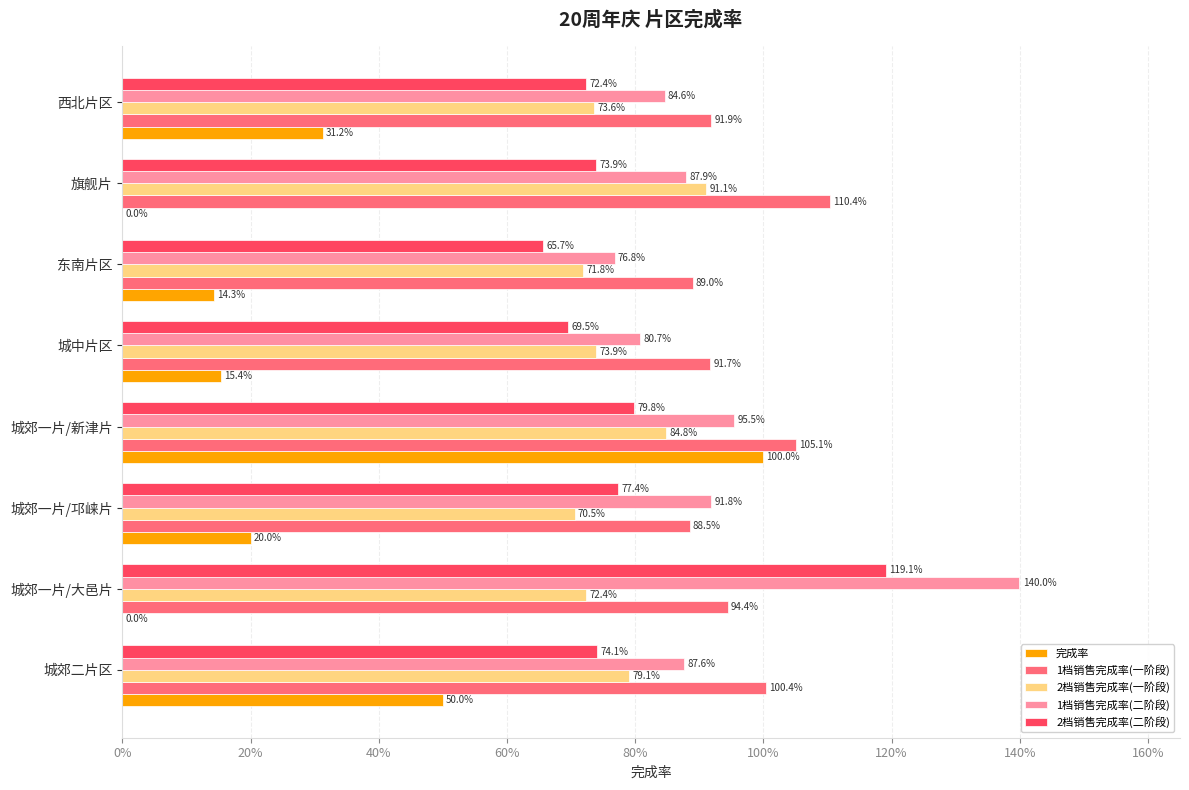

What are all the series names shown in the legend?

完成率, 1档销售完成率(一阶段), 2档销售完成率(一阶段), 1档销售完成率(二阶段), 2档销售完成率(二阶段)